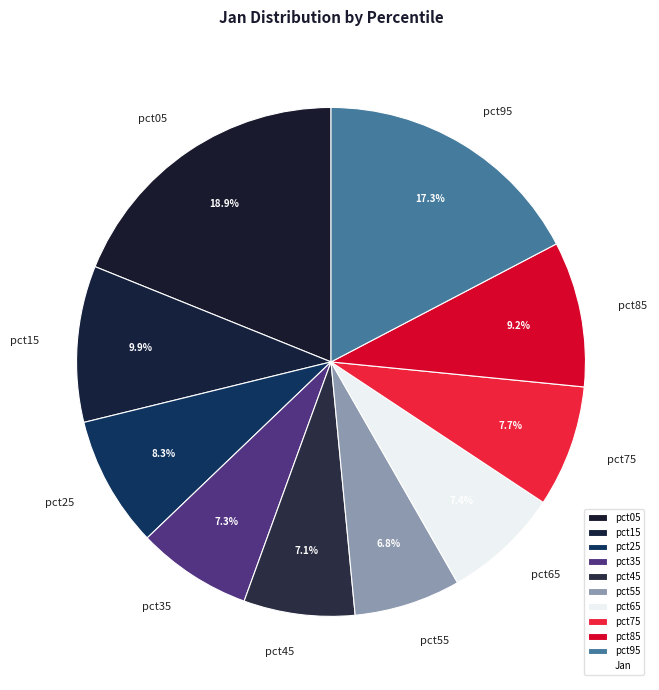

How many segments does this pie chart have?

10